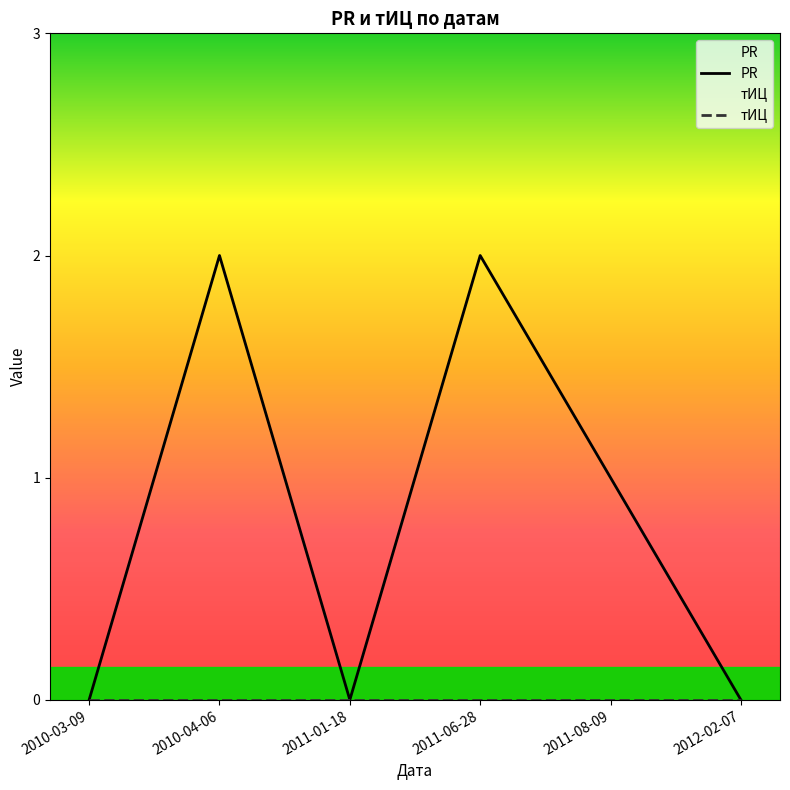

Which has a higher value, 2011-08-09 or 2012-02-07?

2011-08-09